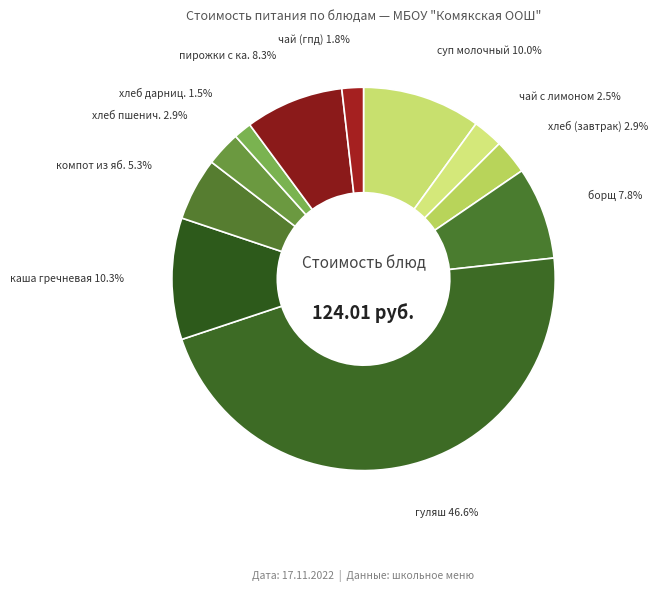

Count the number of slices in the pie.

11